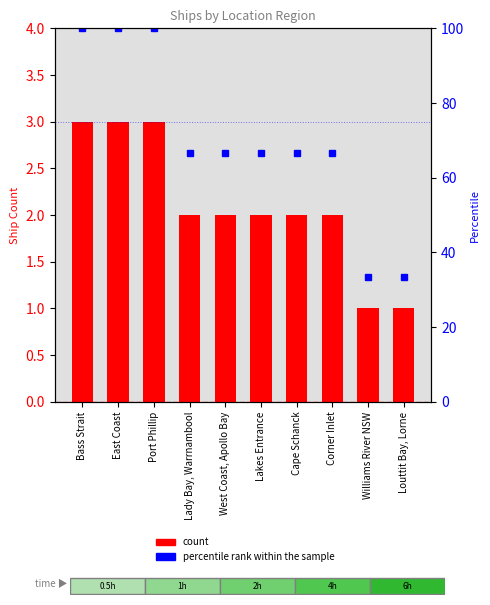

Count the number of categories in the chart.

10